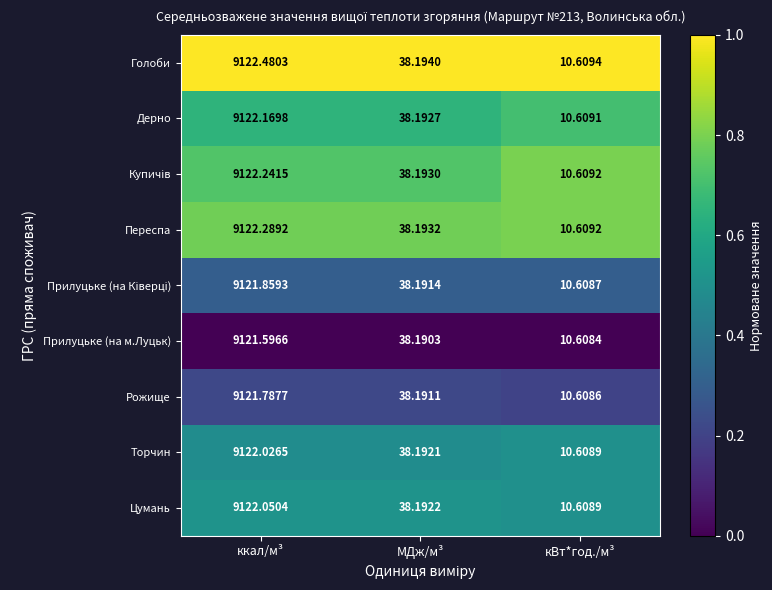

Which category has the lowest value in the Цумань series?

кВт*год./м³